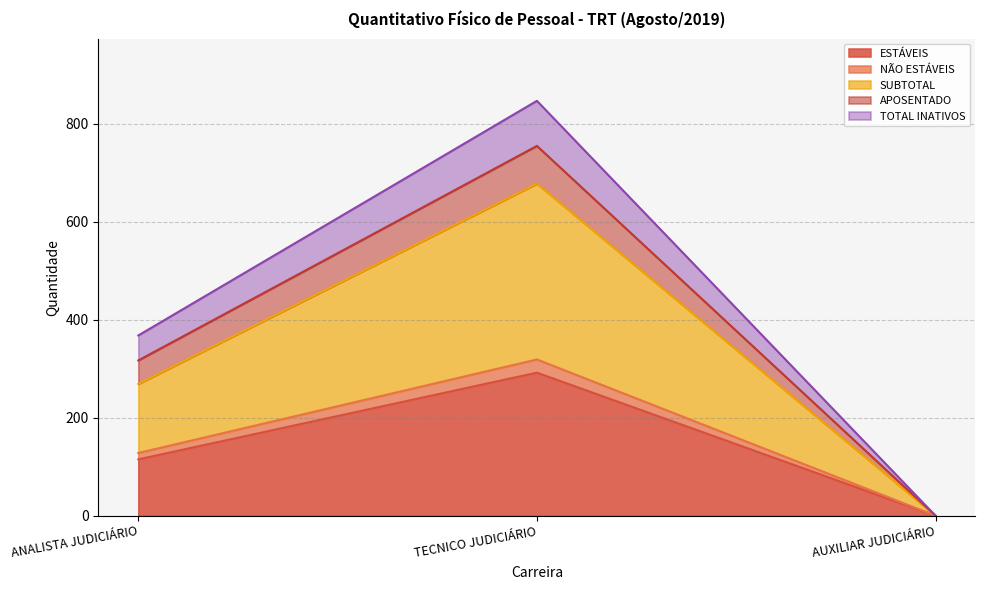

How many SUBTOTAL values are between 0 and 678?

3